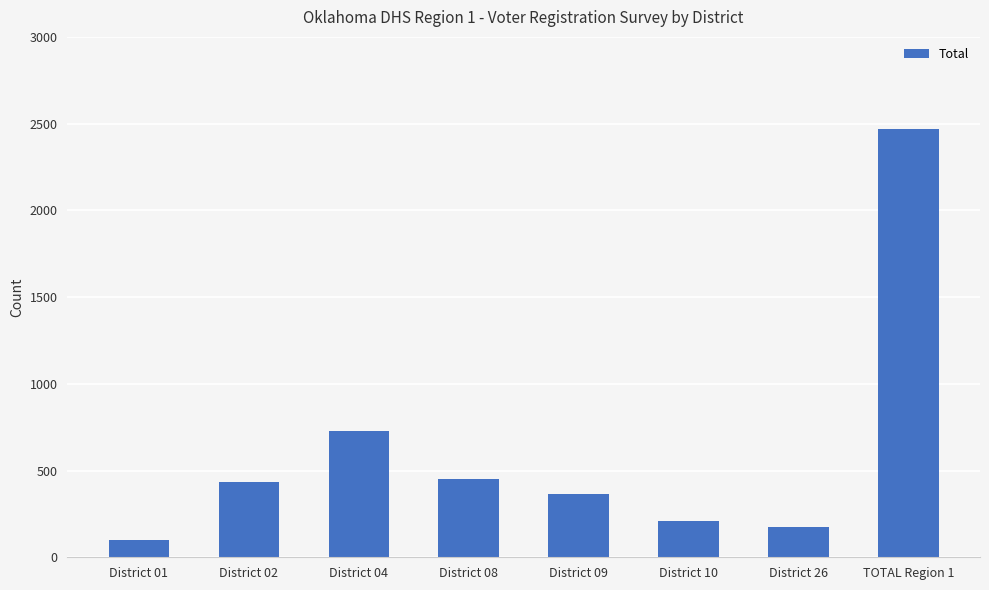

Which category has the highest value across all series?

TOTAL Region 1